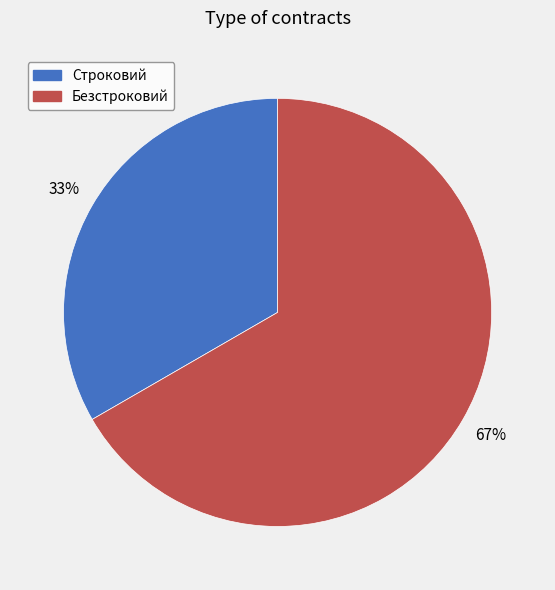

Which category accounts for the majority?

Безстроковий